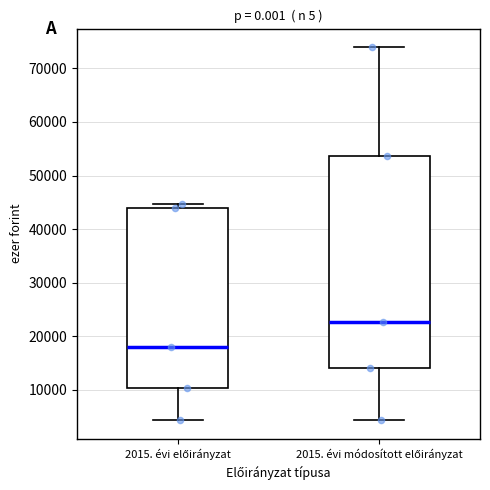

Reading left to right, read every box against the y-axis: the position of its median line, the range the box covers, and the ends of its whiskers. The values are not printed on the chart, so give them approximately, as read against the axis.

2015. évi előirányzat: median 18000, box 10000 to 44000, whiskers 4000 to 45000
2015. évi módosított előirányzat: median 23000, box 14000 to 54000, whiskers 4000 to 74000